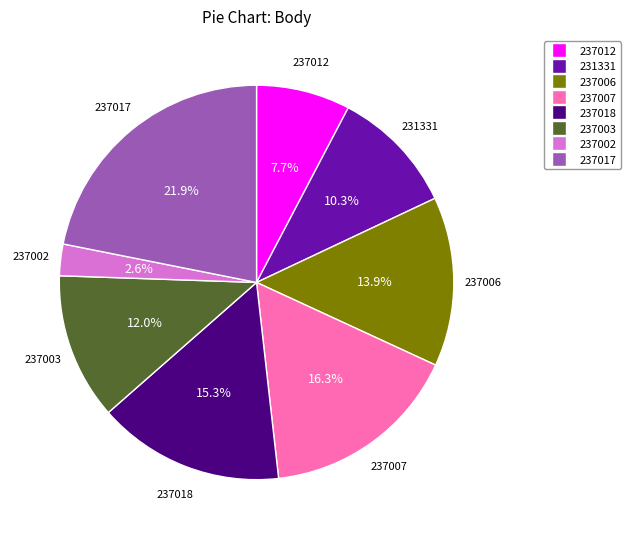

Count the number of slices in the pie.

8